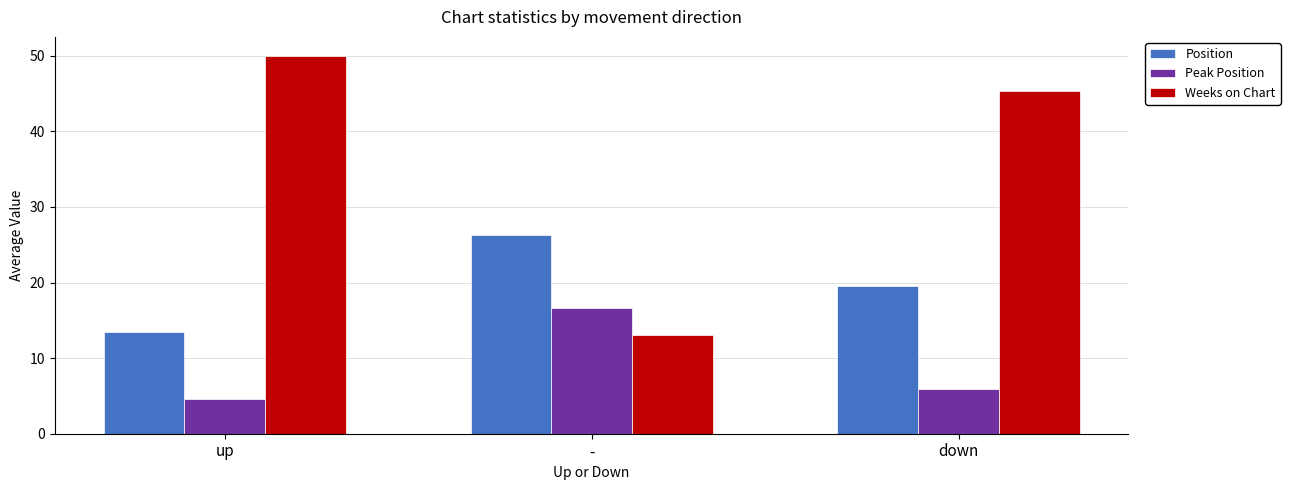

Which series has the largest total across all categories?

Weeks on Chart